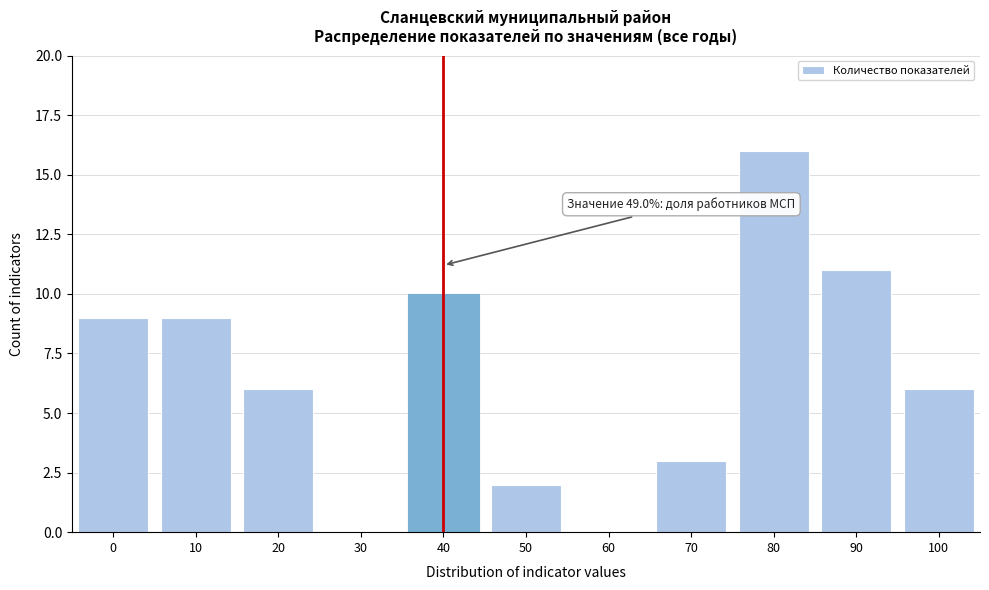

Reading left to right, extract all data points from this chart.

0=9	10=9	20=6	30=0	40=10	50=2	60=0	70=3	80=16	90=11	100=6